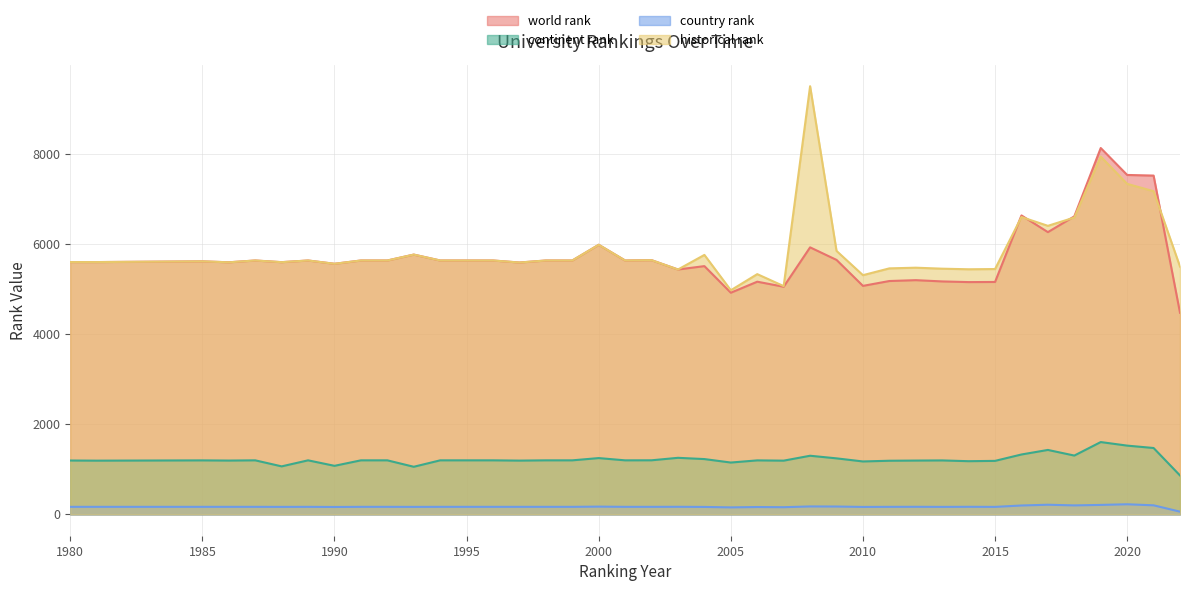

What are all the series names shown in the legend?

world rank, continent rank, country rank, historical rank